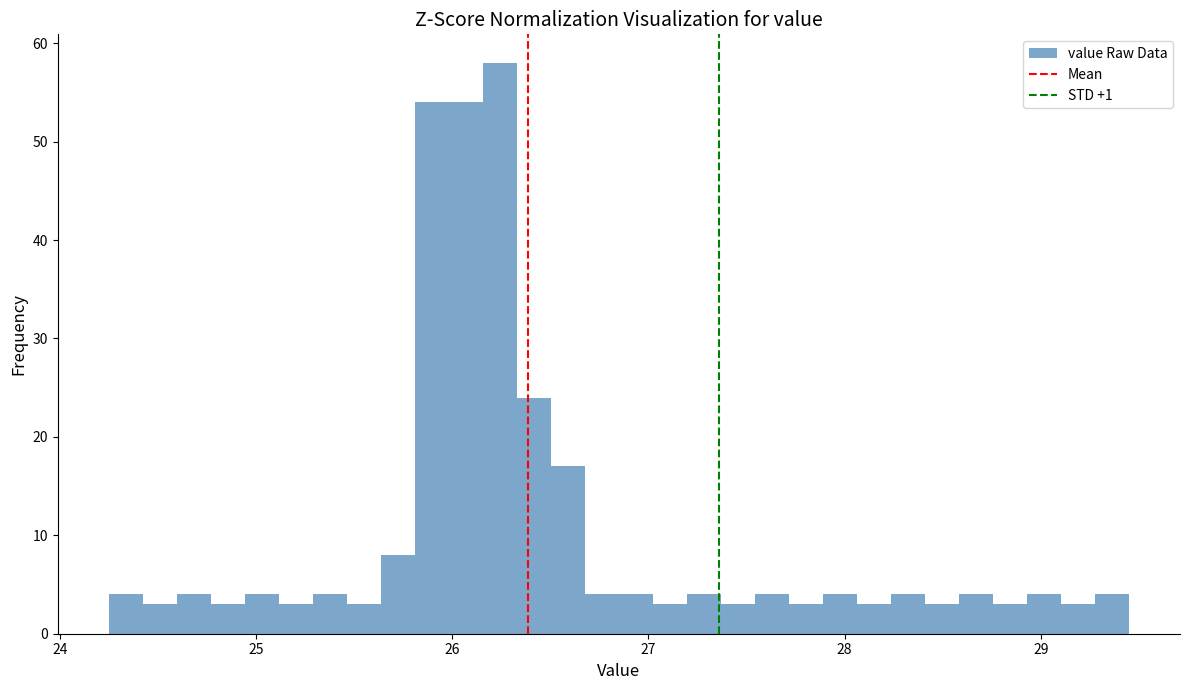

Read against the x-axis, roughly where is the centre of the tallest bar?

26.2